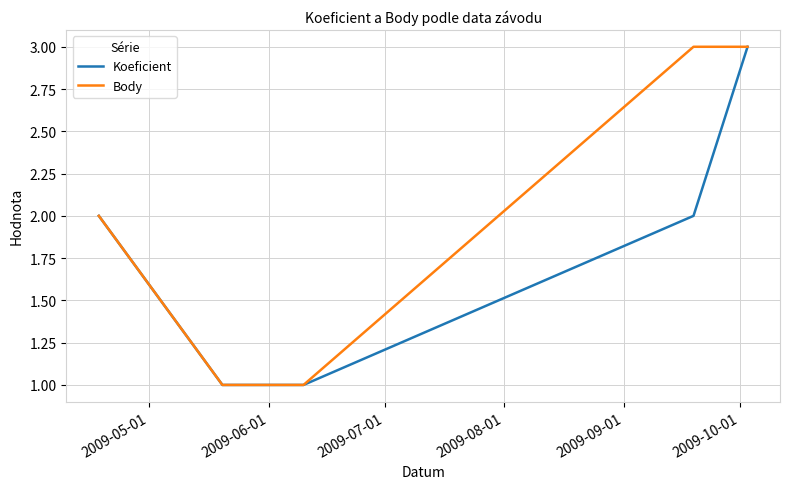

What is the difference between the maximum and minimum values in the Body series?

2